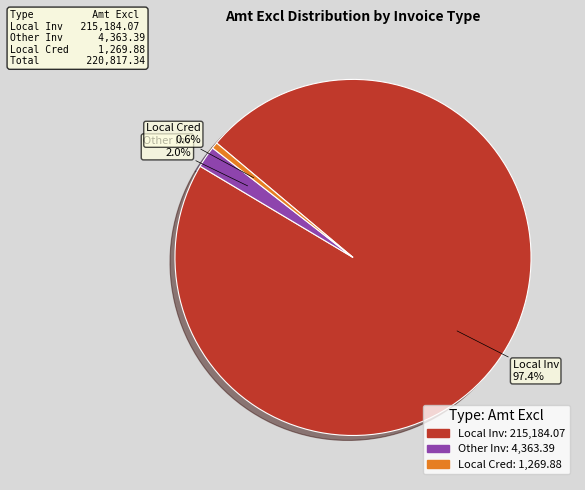

What percentage do Local Inv and Other Inv together represent?

99.4%